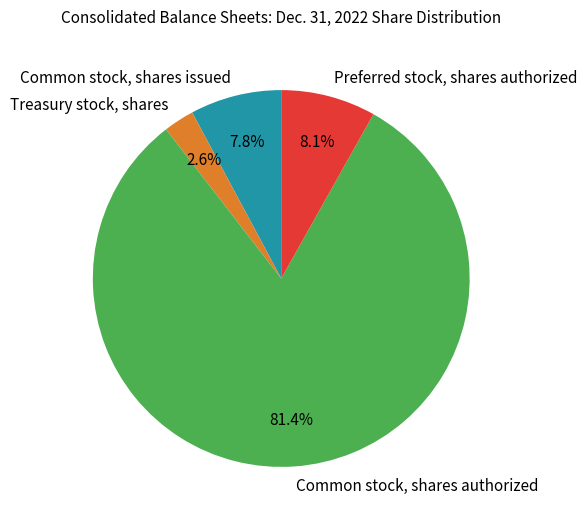

The Treasury stock, shares slice represents 3% of the pie. True or false?

True